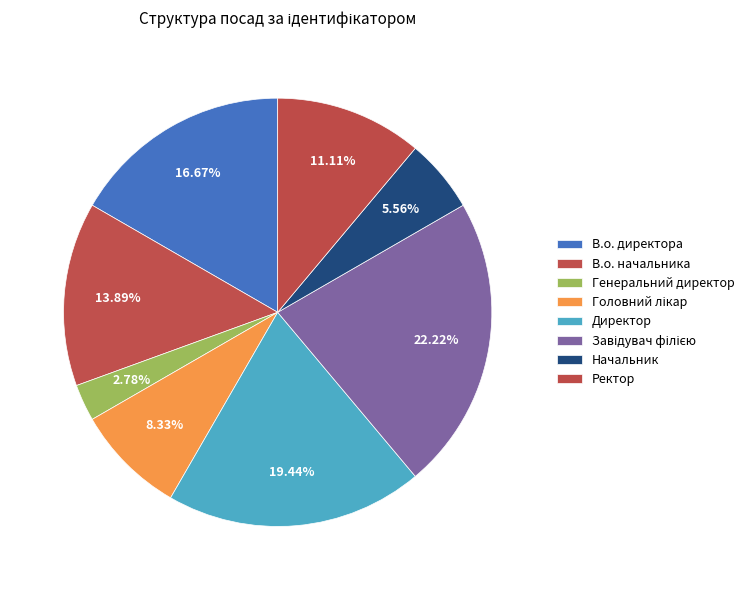

Rank the categories by value from highest to lowest.

Завідувач філією, Директор, В.о. директора, В.о. начальника, Ректор, Головний лікар, Начальник, Генеральний директор